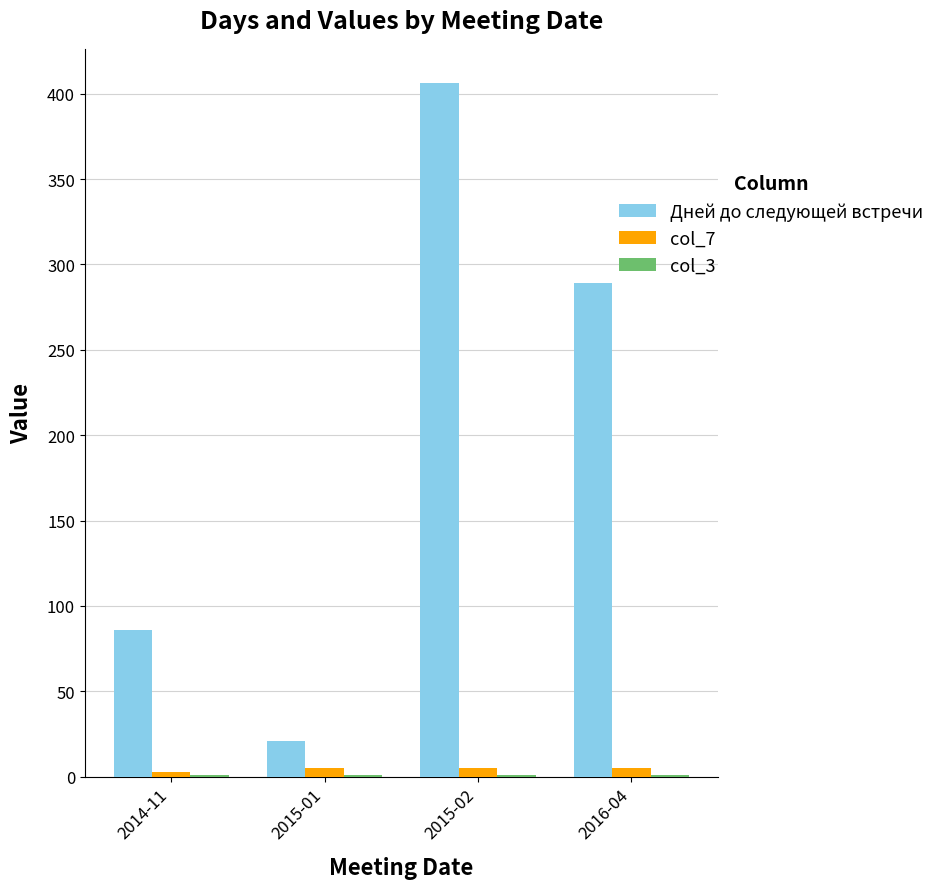

How many distinct data groups are displayed?

3